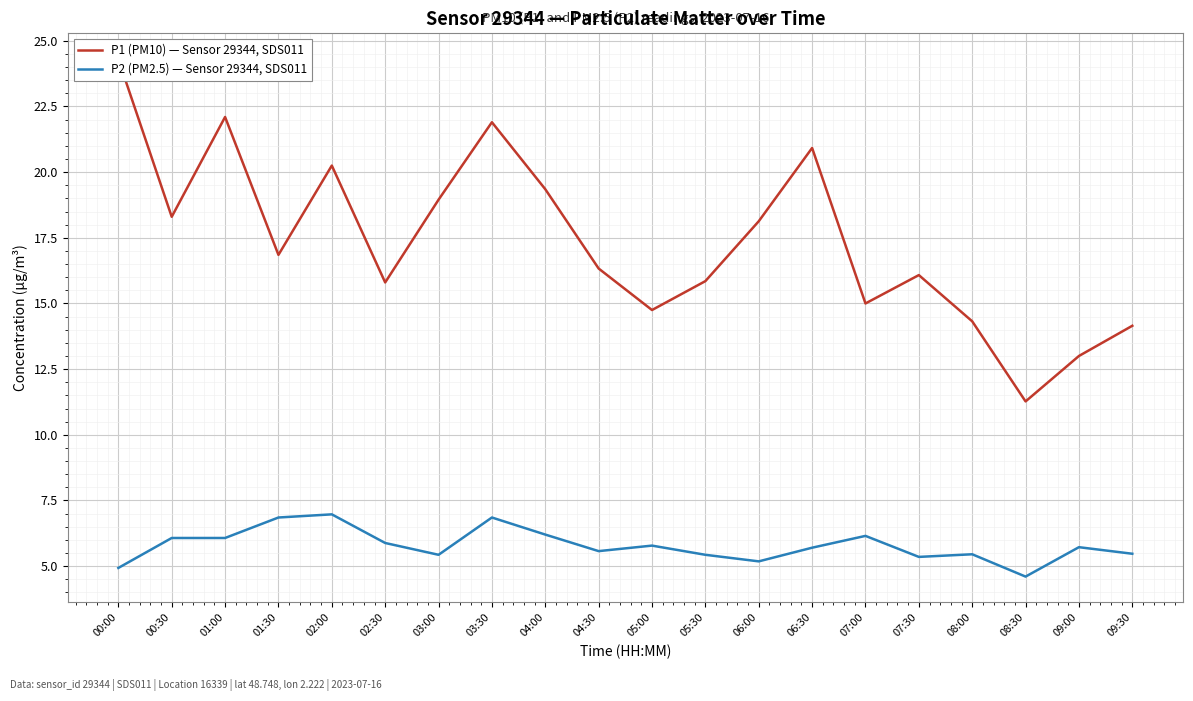

What is the total value across all series at 02:30?

21.7